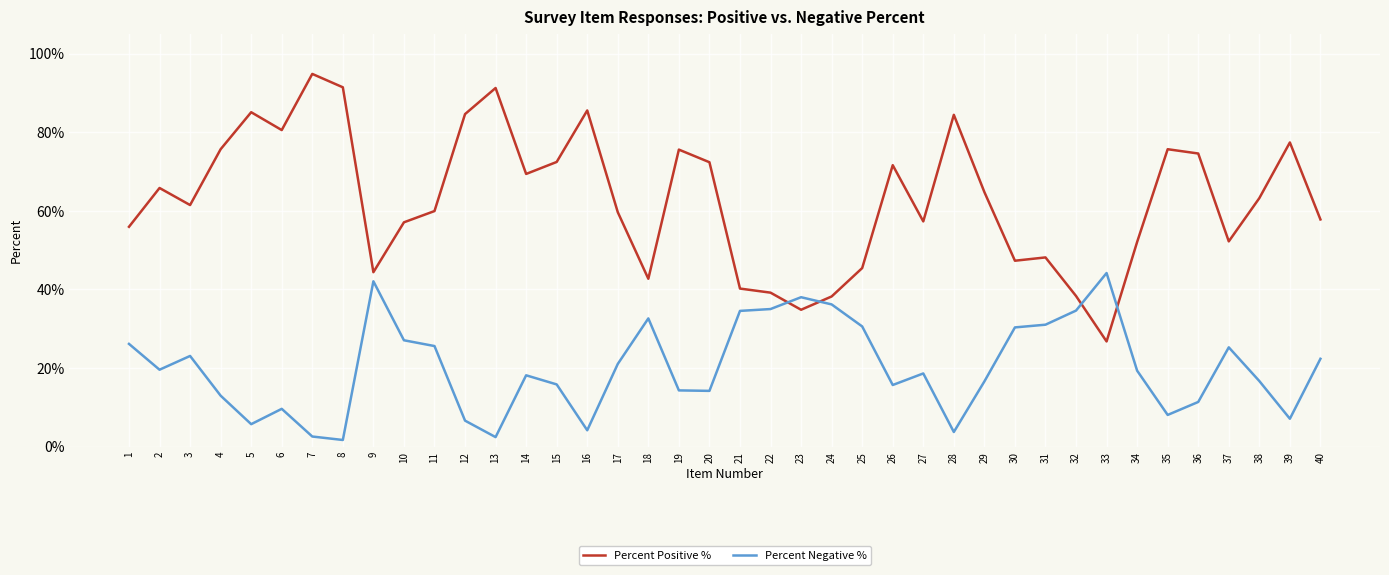

Does the chart display data point markers on the line(s)?

No